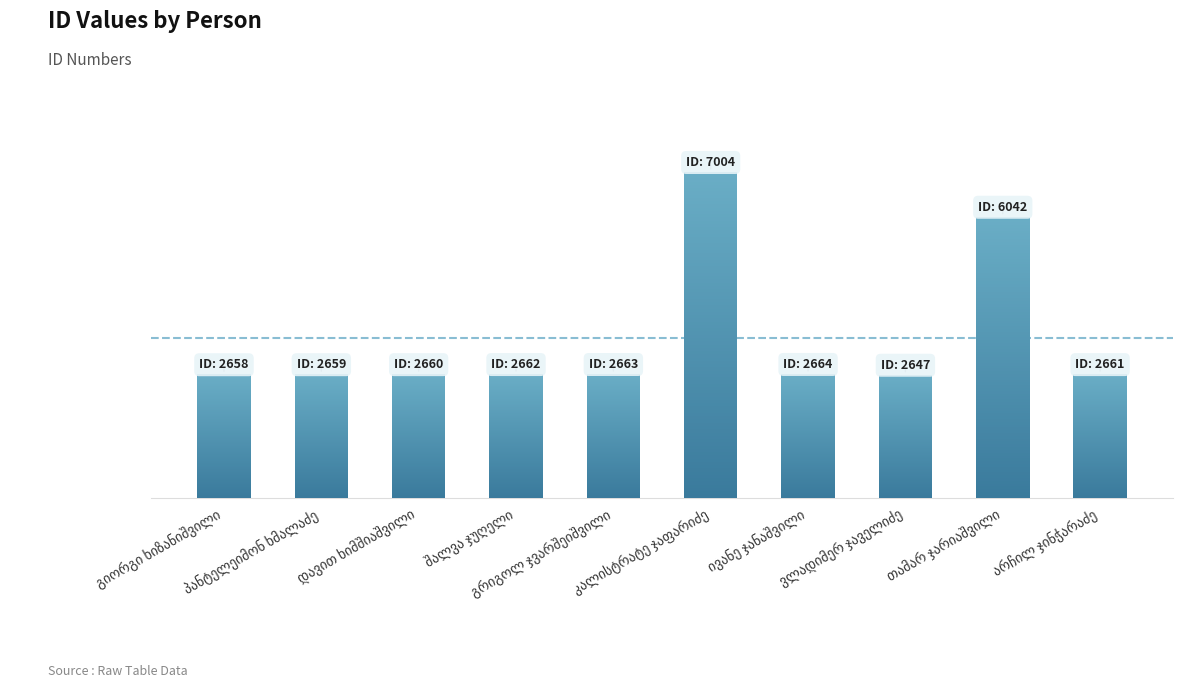

What value does the data have at პანტელეიმონ ხმალაძე?

2659